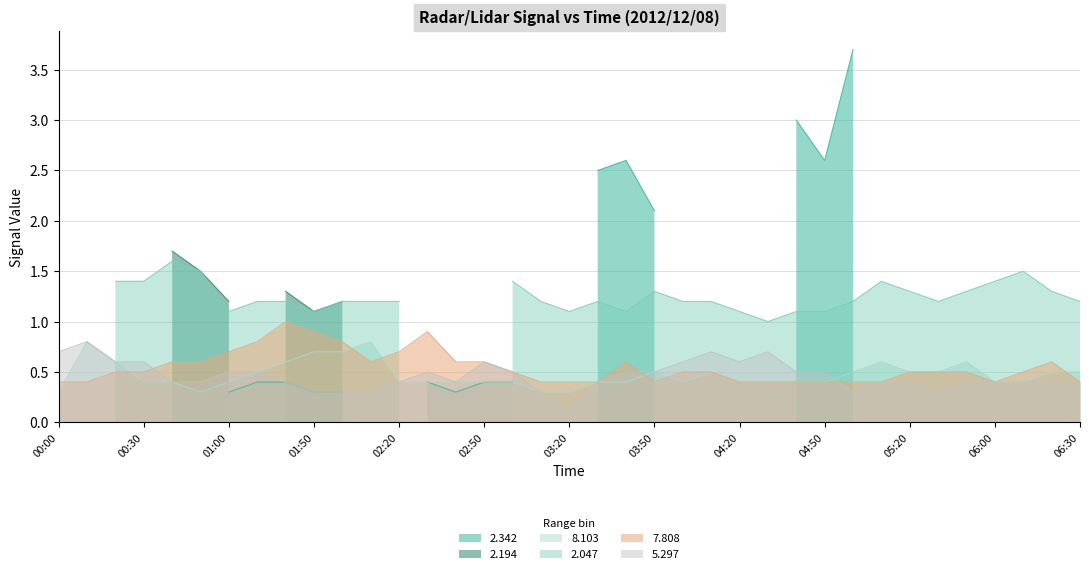

Is it true that 8.103 equals 0.7 at 02:50?

False